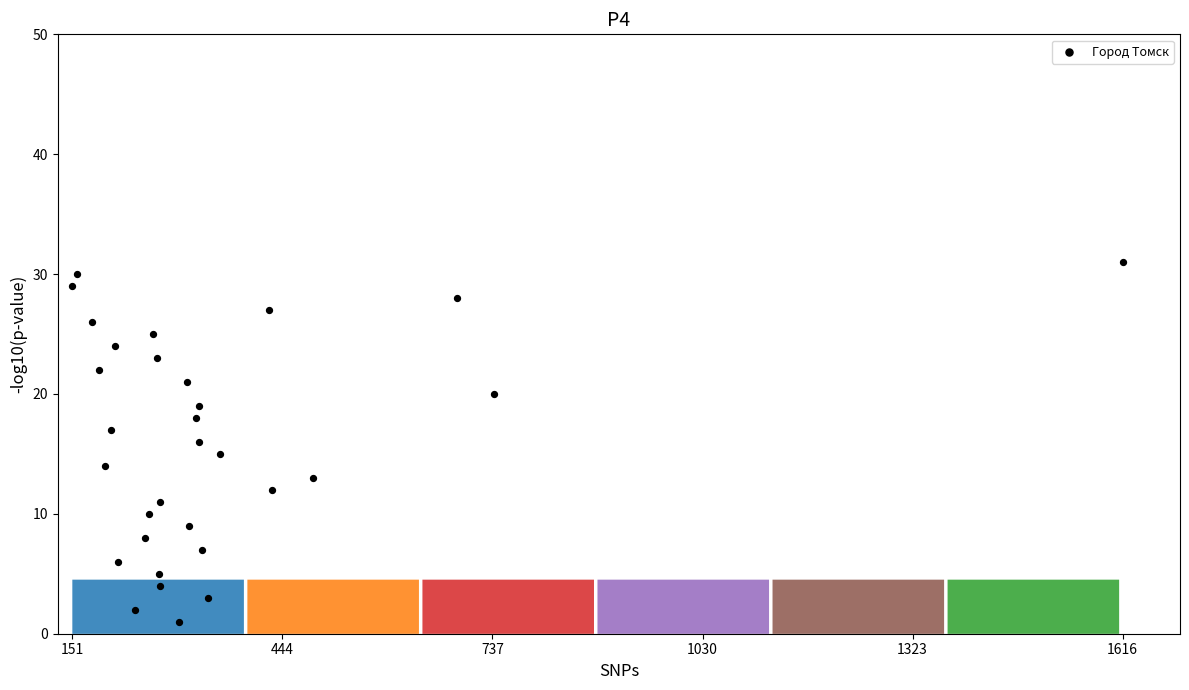

What is the range of Y values (max minus min)?

30